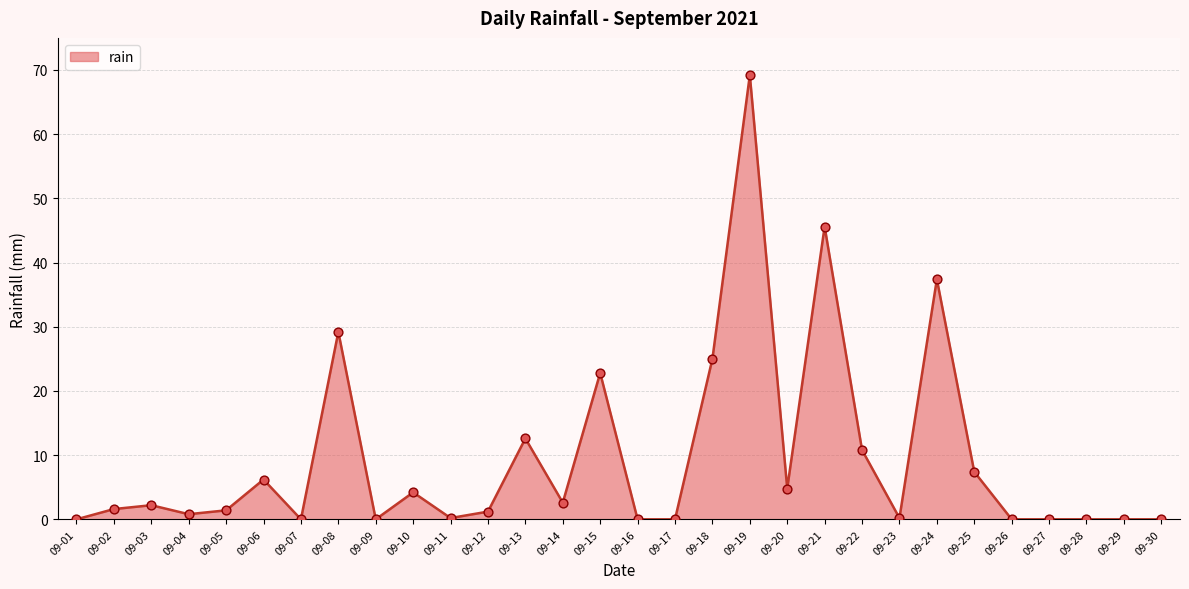

What is the change in value from 09-15 to 09-30?

-22.8